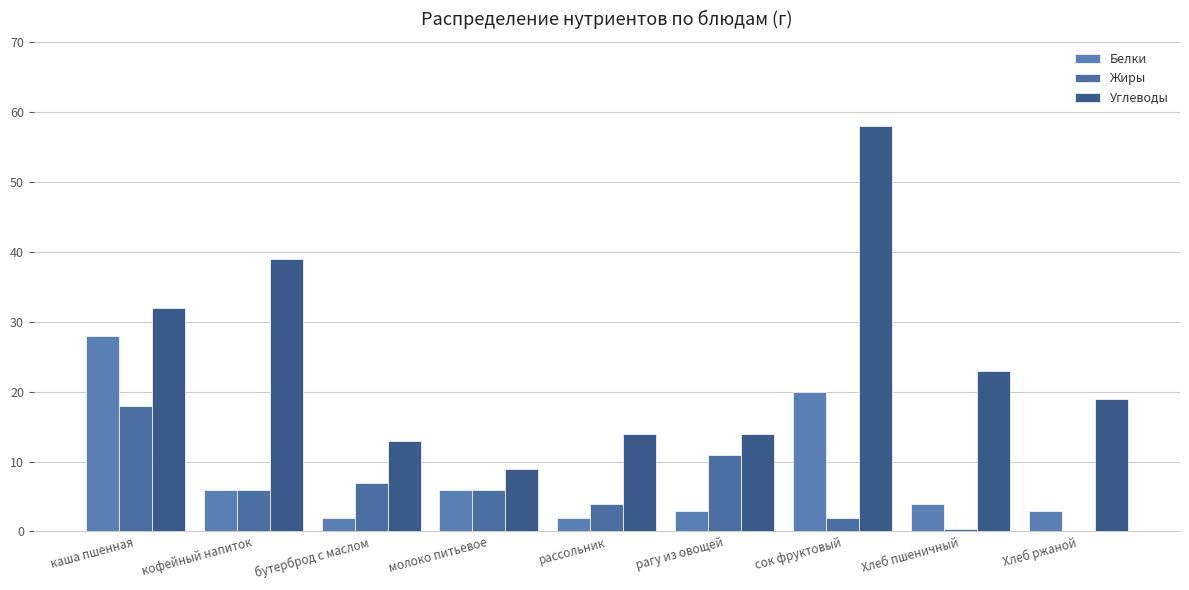

Which series changed the most between кофейный напиток and рагу из овощей?

Углеводы